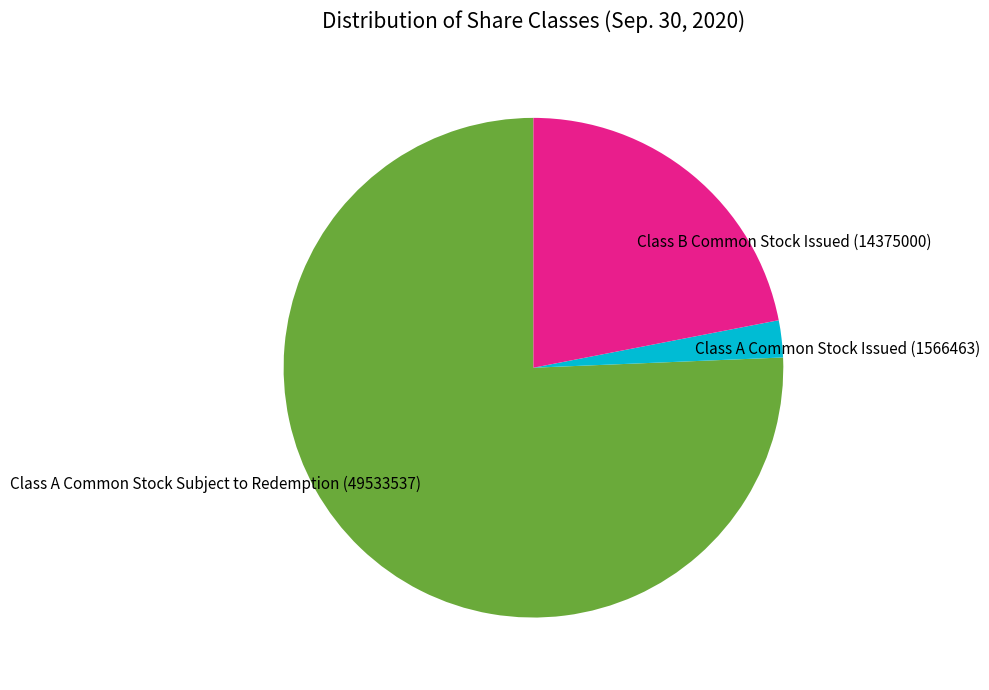

What is the largest slice in the pie chart?

Class A Common Stock Subject to Redemption (49533537)